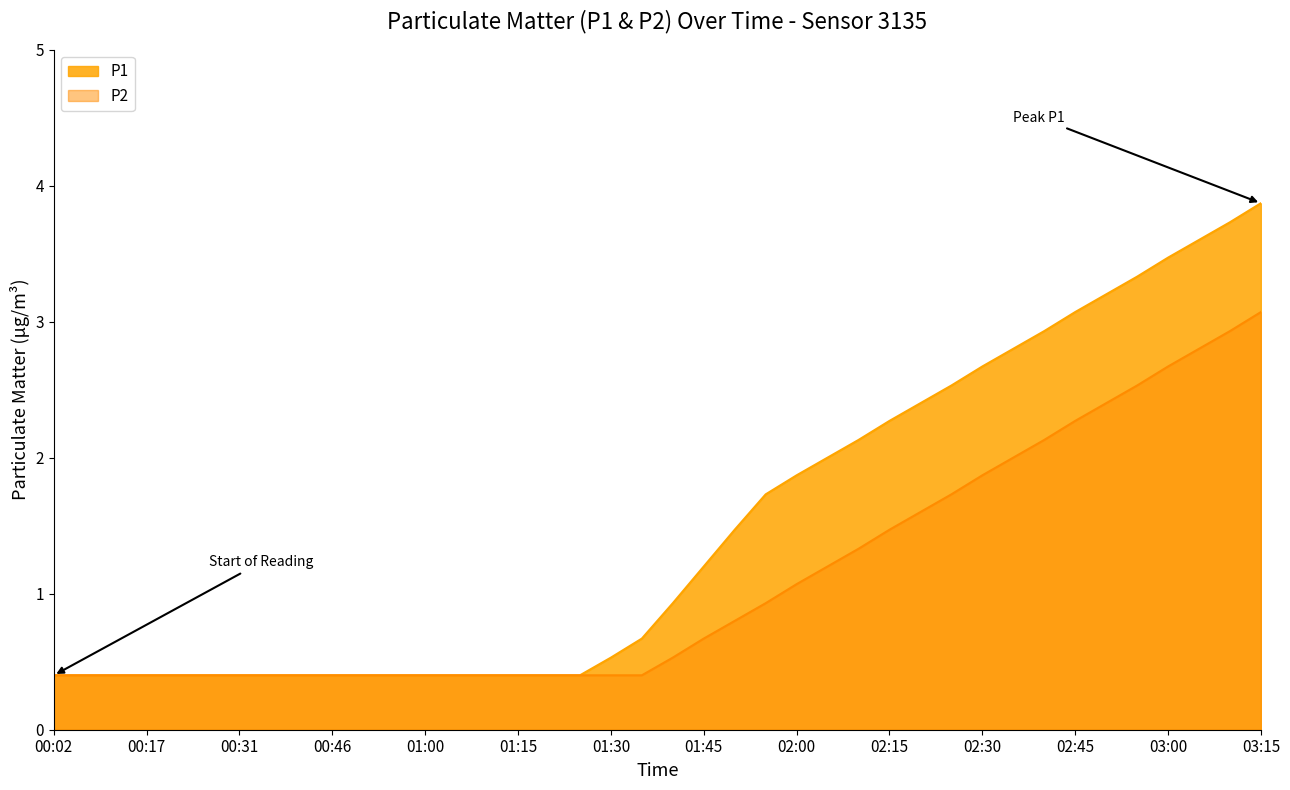

Is it true that P1 equals 0.6 at 00:21?

False